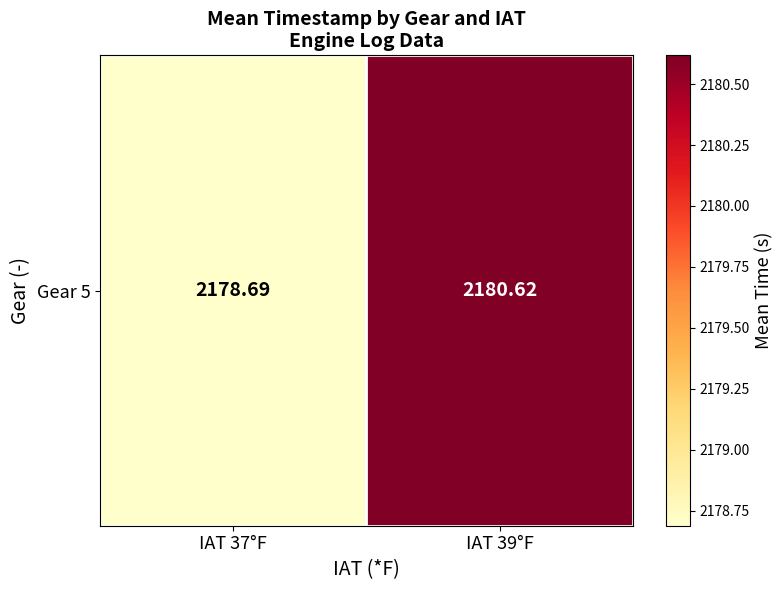

Reading left to right, transcribe all the data shown in this chart.

2178.7	2180.6